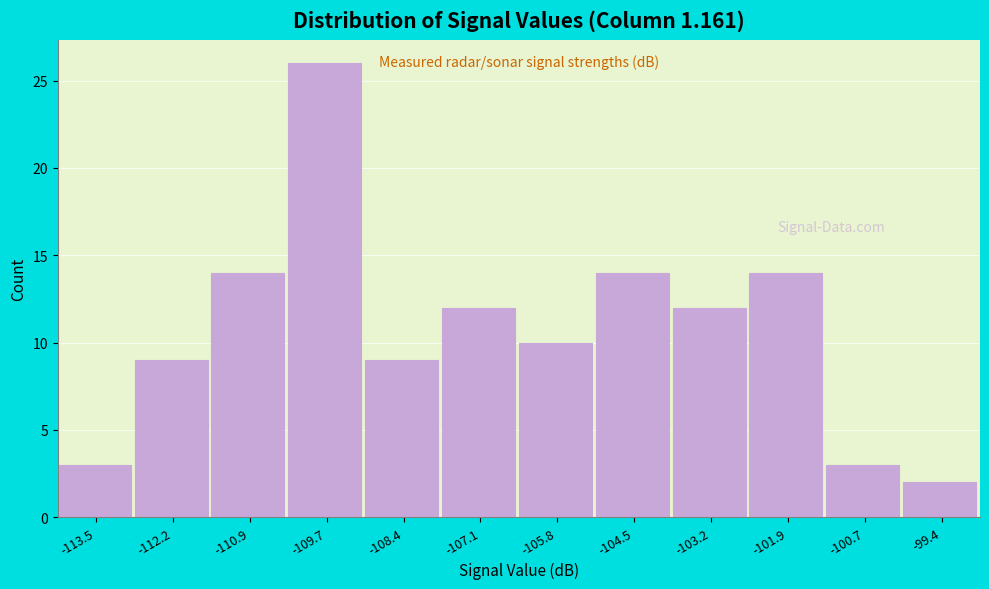

Reading right to left, transcribe all the data shown in this chart.

-99.4=2	-100.7=3	-101.9=14	-103.2=12	-104.5=14	-105.8=10	-107.1=12	-108.4=9	-109.7=26	-110.9=14	-112.2=9	-113.5=3